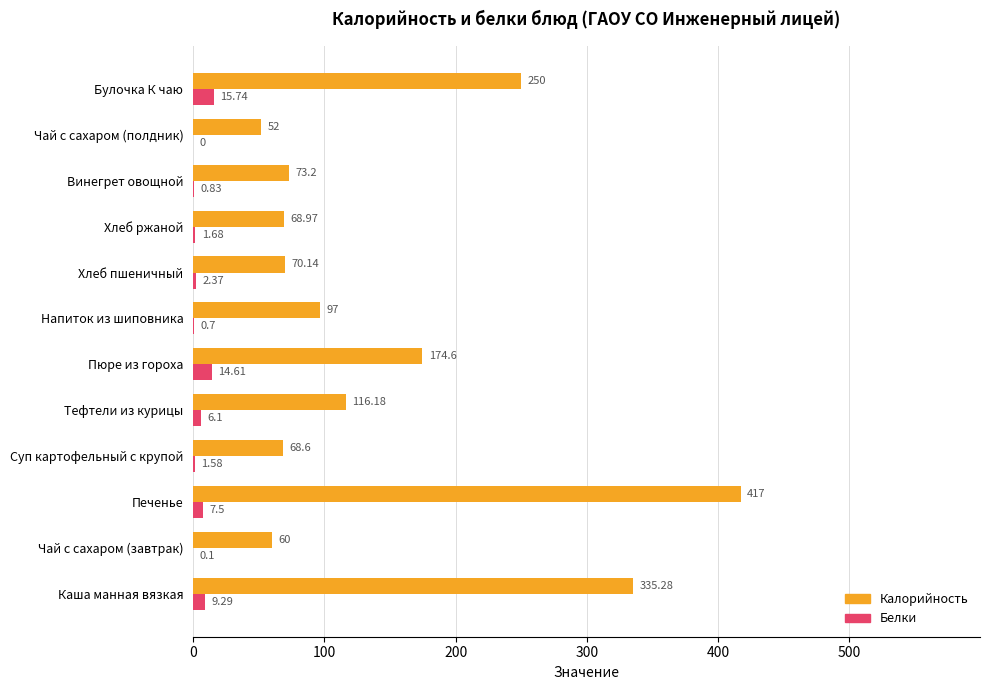

What is the sum of all Белки values?

60.5